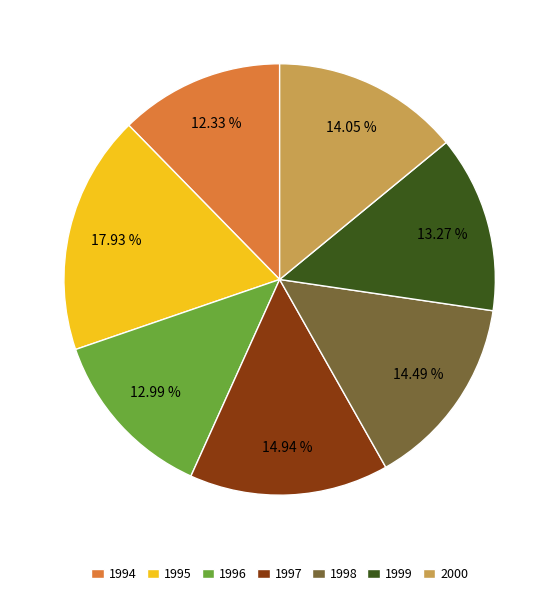

What is the ratio of the value at 1999 to the value at 1995?

0.7